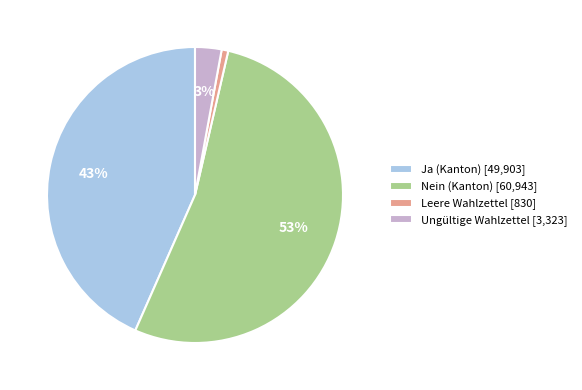

Is the sum of Ungültige Wahlzettel [3,323] and Ja (Kanton) [49,903] greater than half?

No